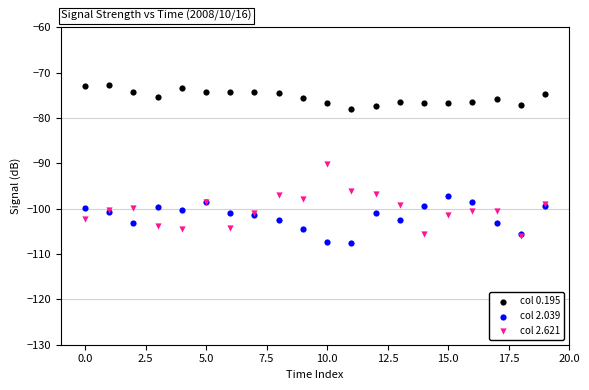

Which series contains the highest Y value?

col 0.195